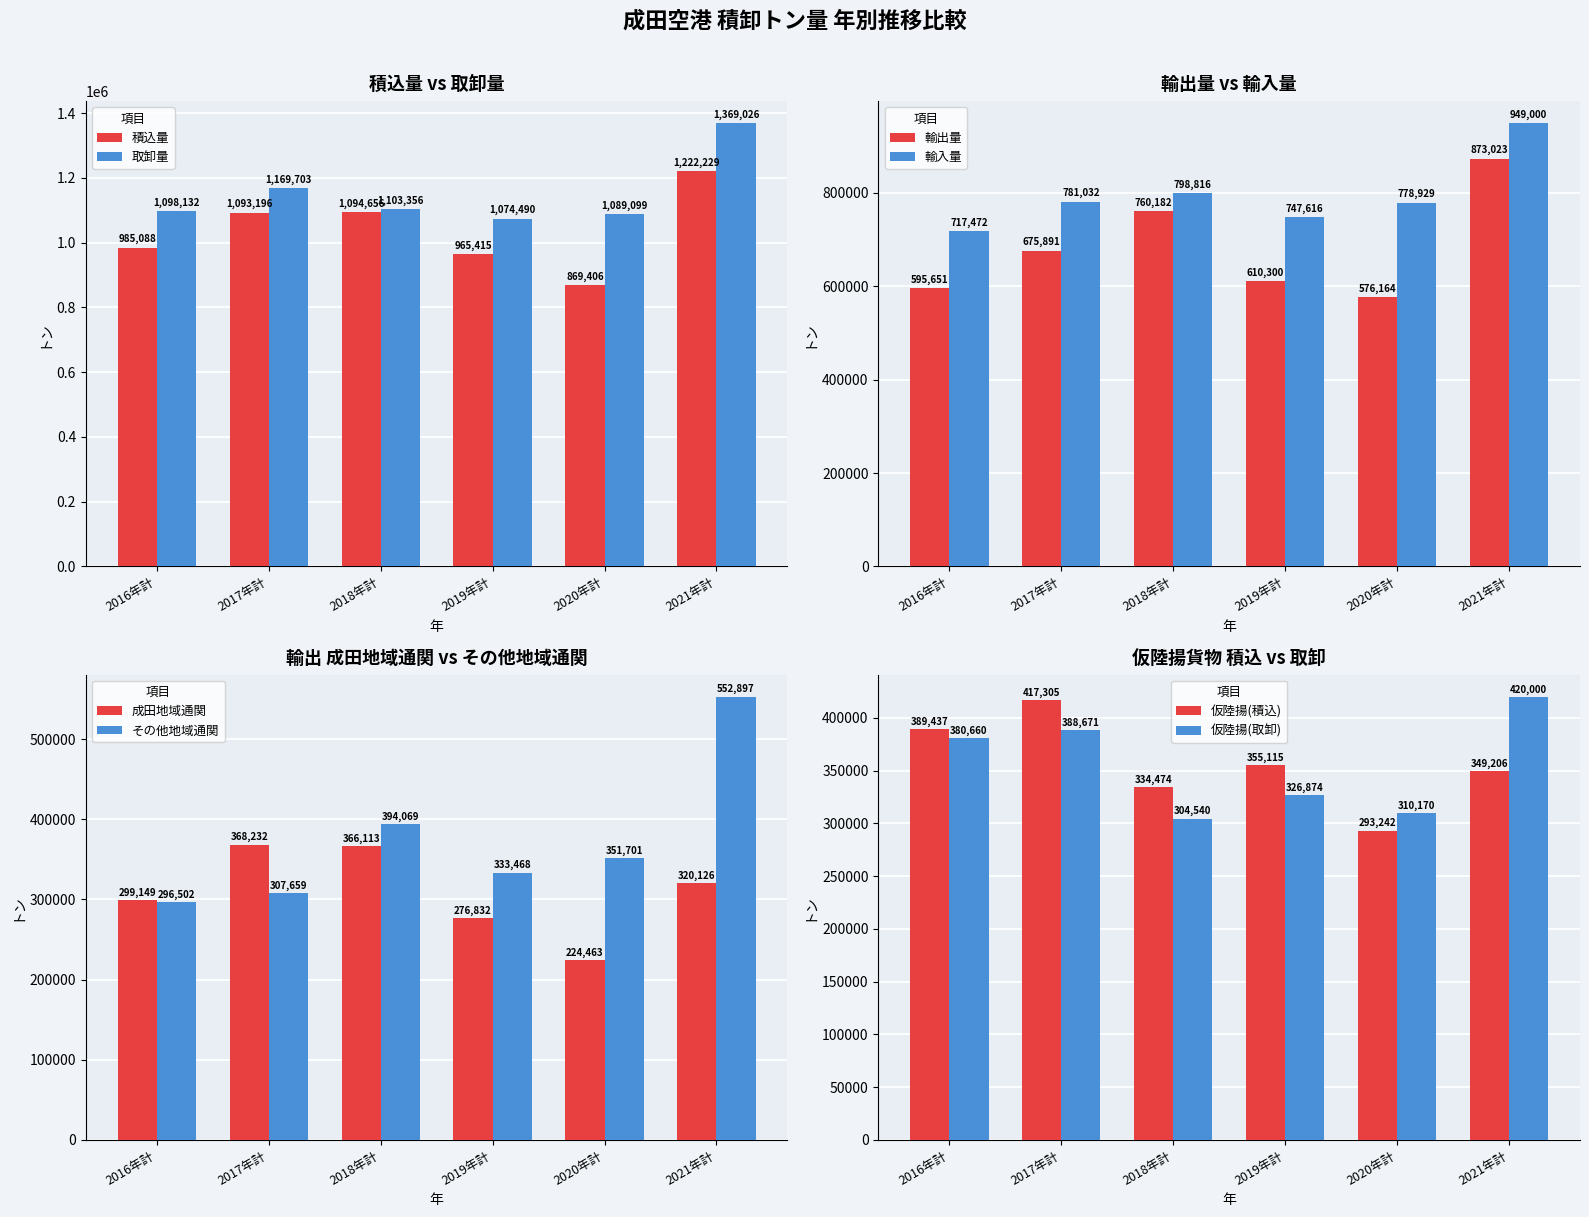

True or false: 仮陸揚貨物(積込) has a value of 334474 at 2018年計.

True